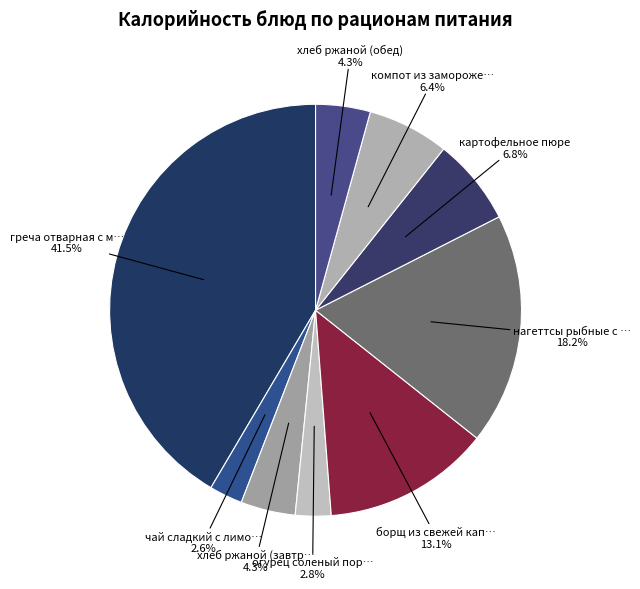

Does нагеттсы рыбные с … account for over 50% of the chart?

No